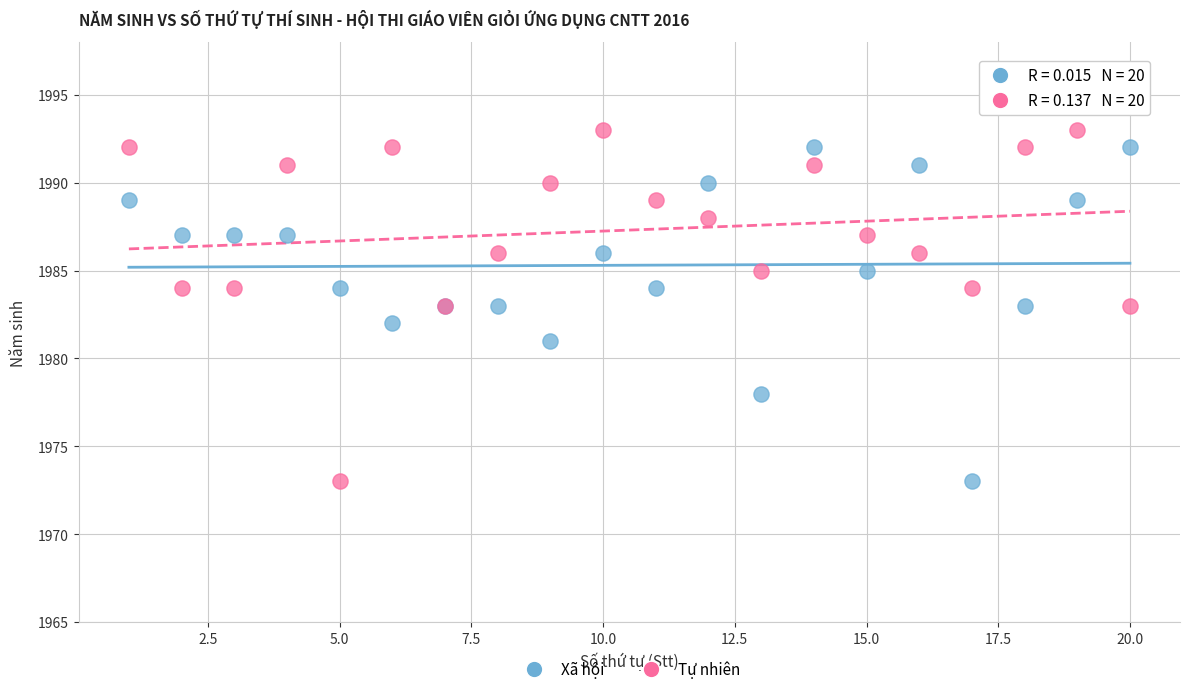

What is the X range (max minus min) for the scatter plot?

19